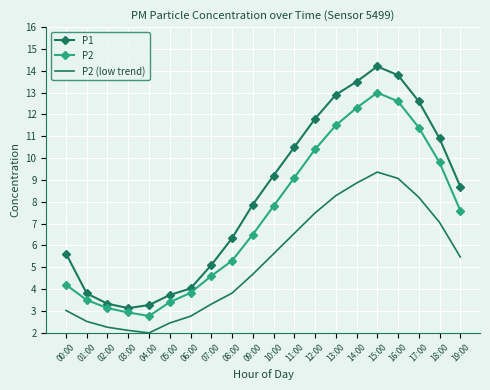

What is the difference between the second highest and second lowest values in the P1 series?

10.5